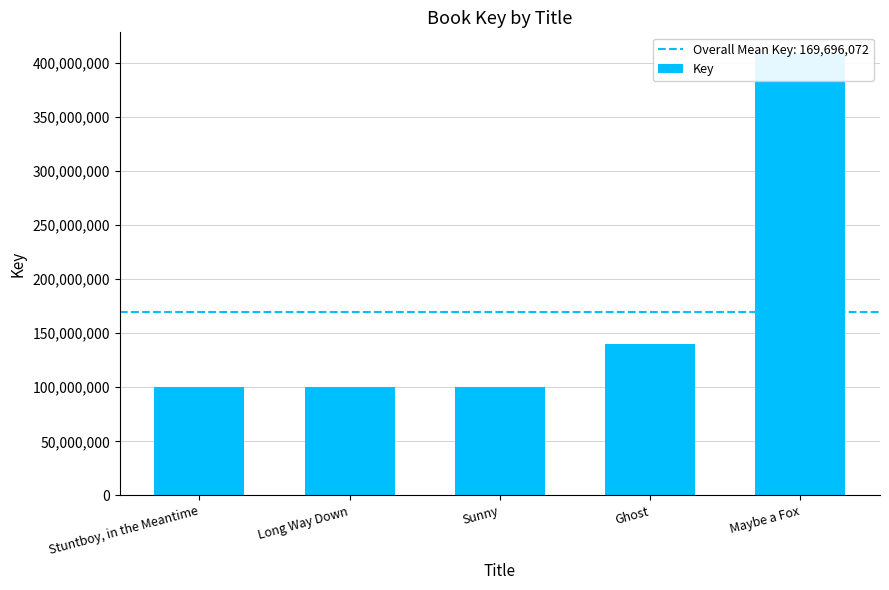

Rank the categories by value from highest to lowest.

Maybe a Fox, Ghost, Long Way Down, Stuntboy, in the Meantime, Sunny